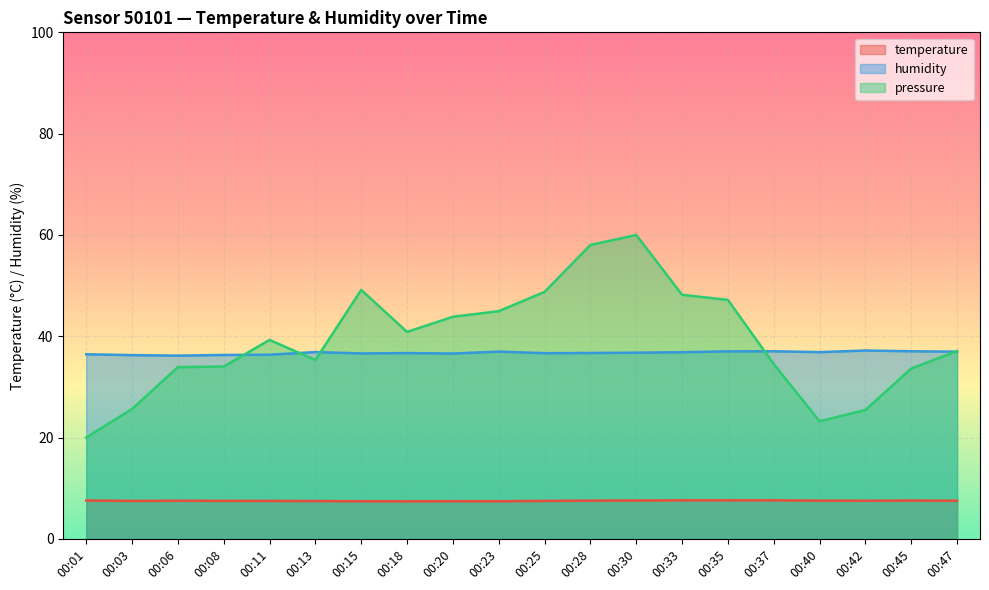

What is the difference between the maximum and minimum values in the temperature series?

0.2